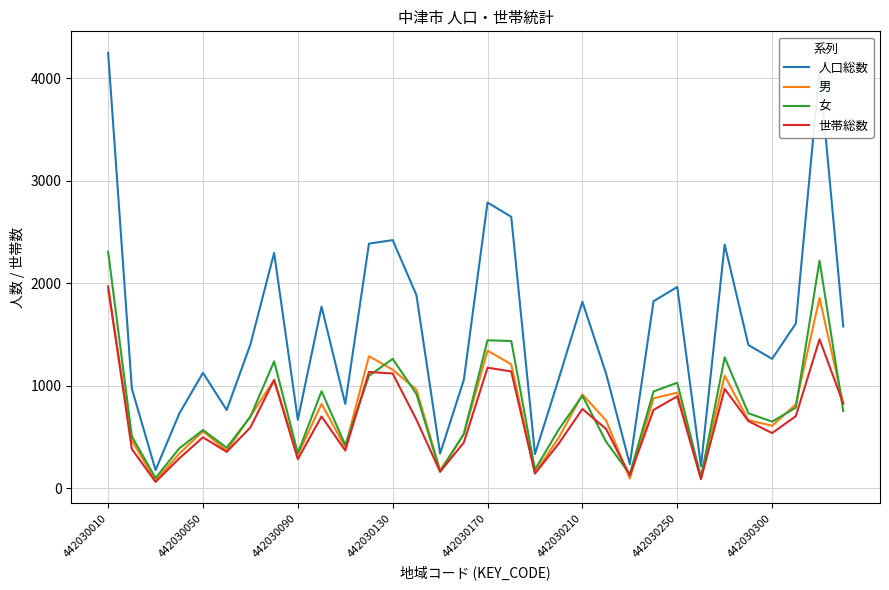

True or false: 女 and 人口総数 intersect in this chart.

False